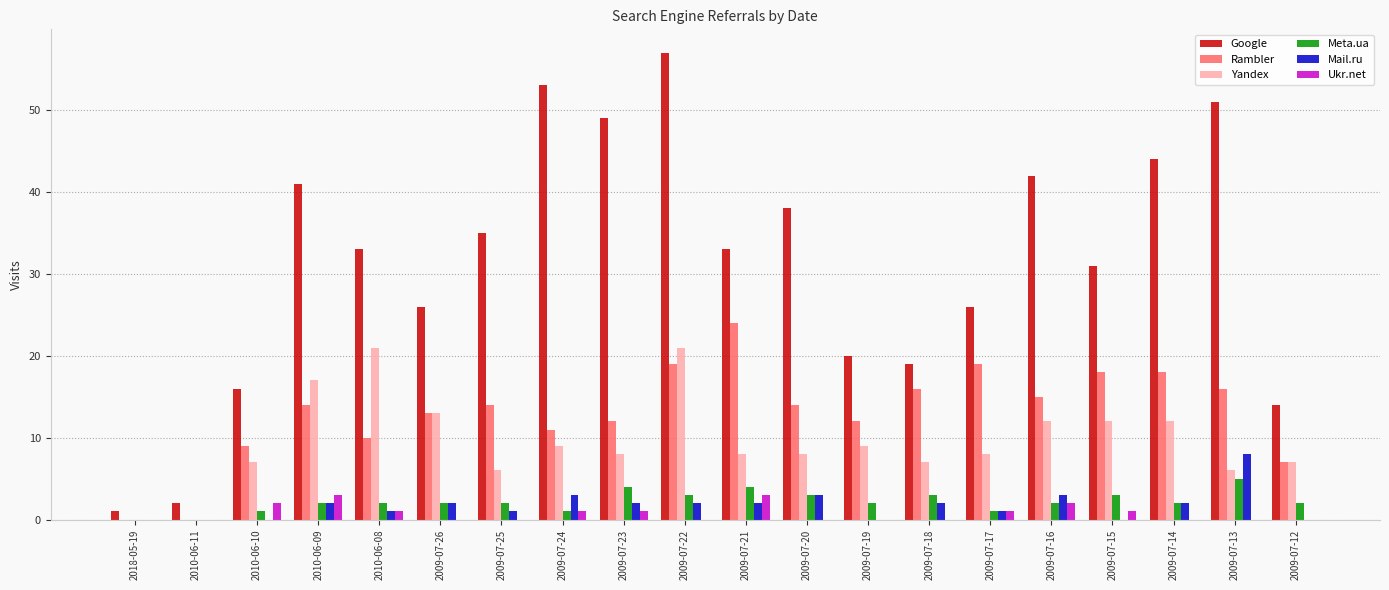

Is it true that Rambler equals 25 at 2010-06-09?

False